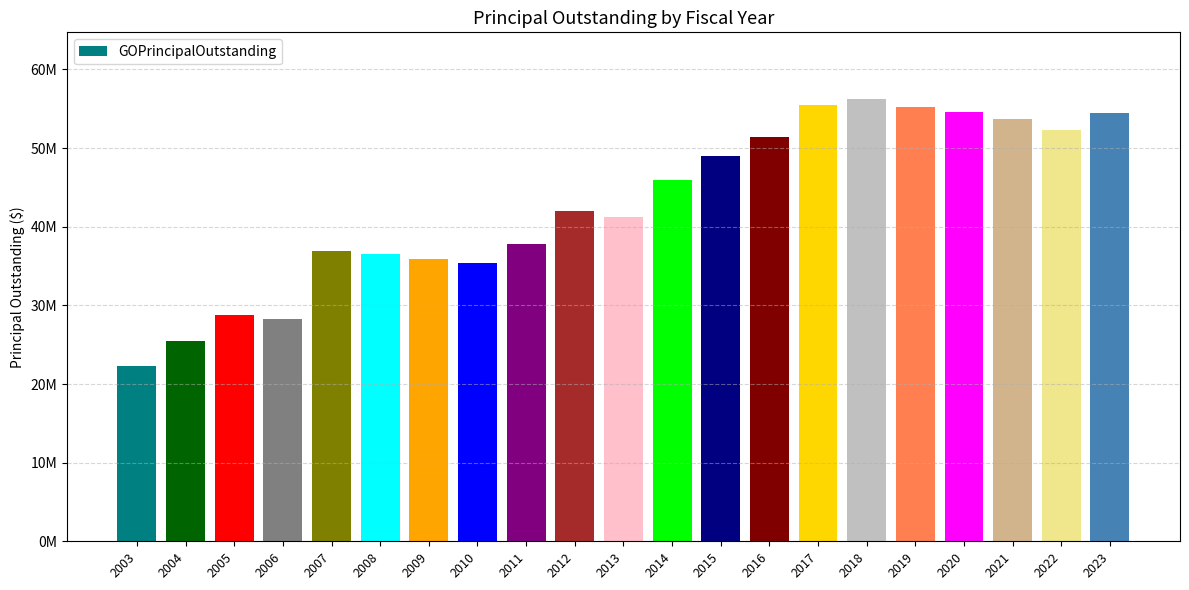

At which category does the chart reach its peak across all series?

2018